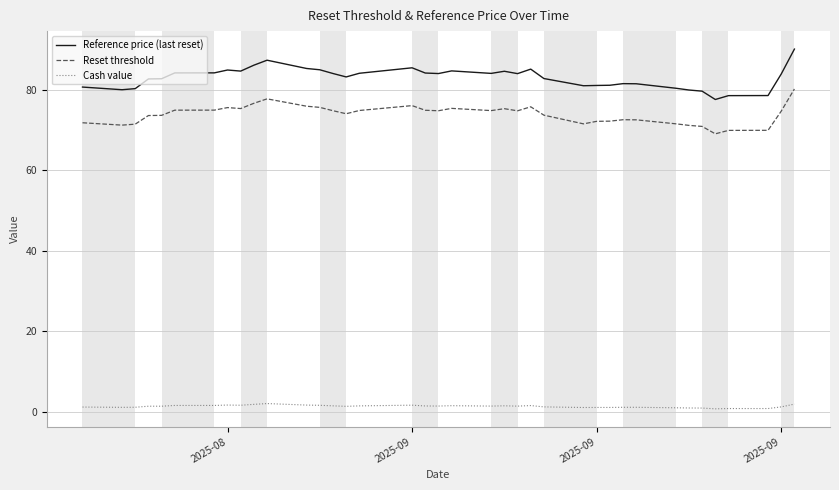

True or false: Reset threshold has more than 2 interior local peaks.

True